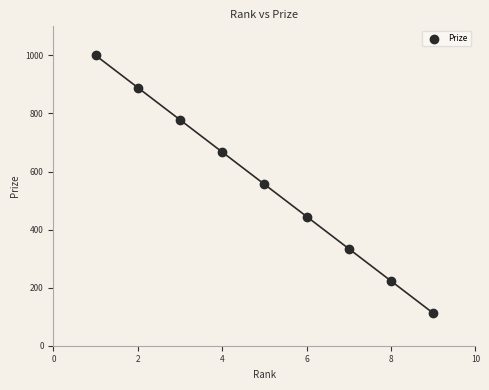

What is the average X value?

5